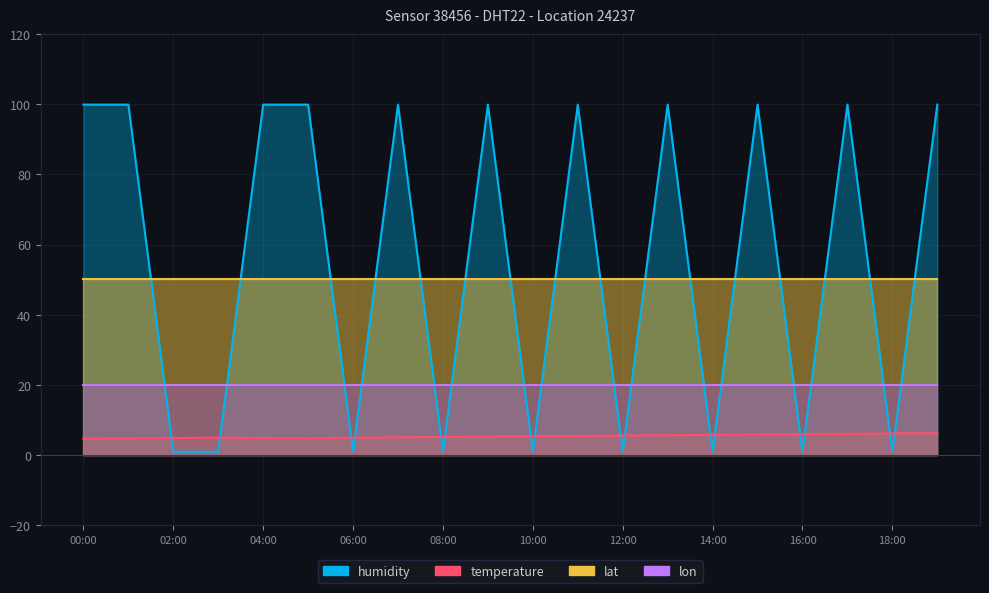

Which label corresponds to the smallest value in the chart?

02:00